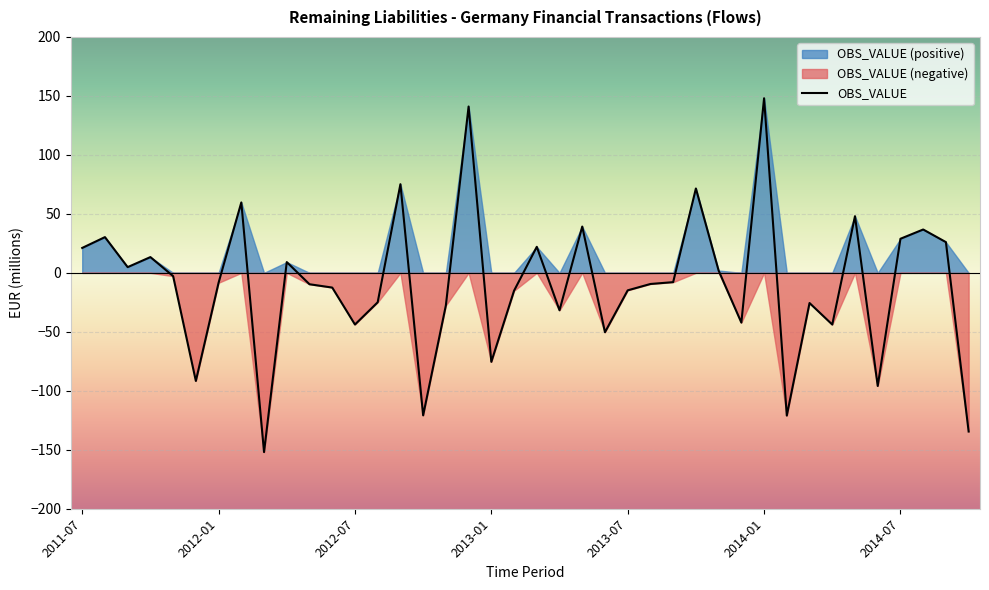

Where is the first local minimum?

2011-09